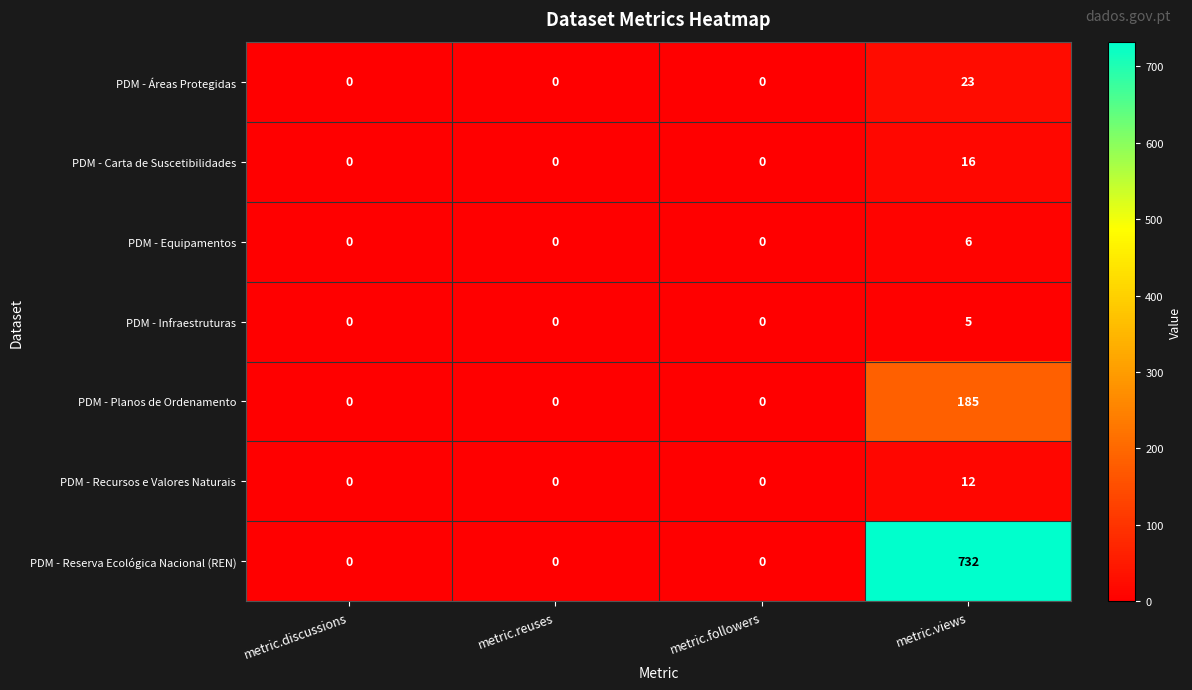

List the series in order of their peak value, highest first.

PDM - Reserva Ecológica Nacional (REN), PDM - Planos de Ordenamento, PDM - Áreas Protegidas, PDM - Carta de Suscetibilidades, PDM - Recursos e Valores Naturais, PDM - Equipamentos, PDM - Infraestruturas